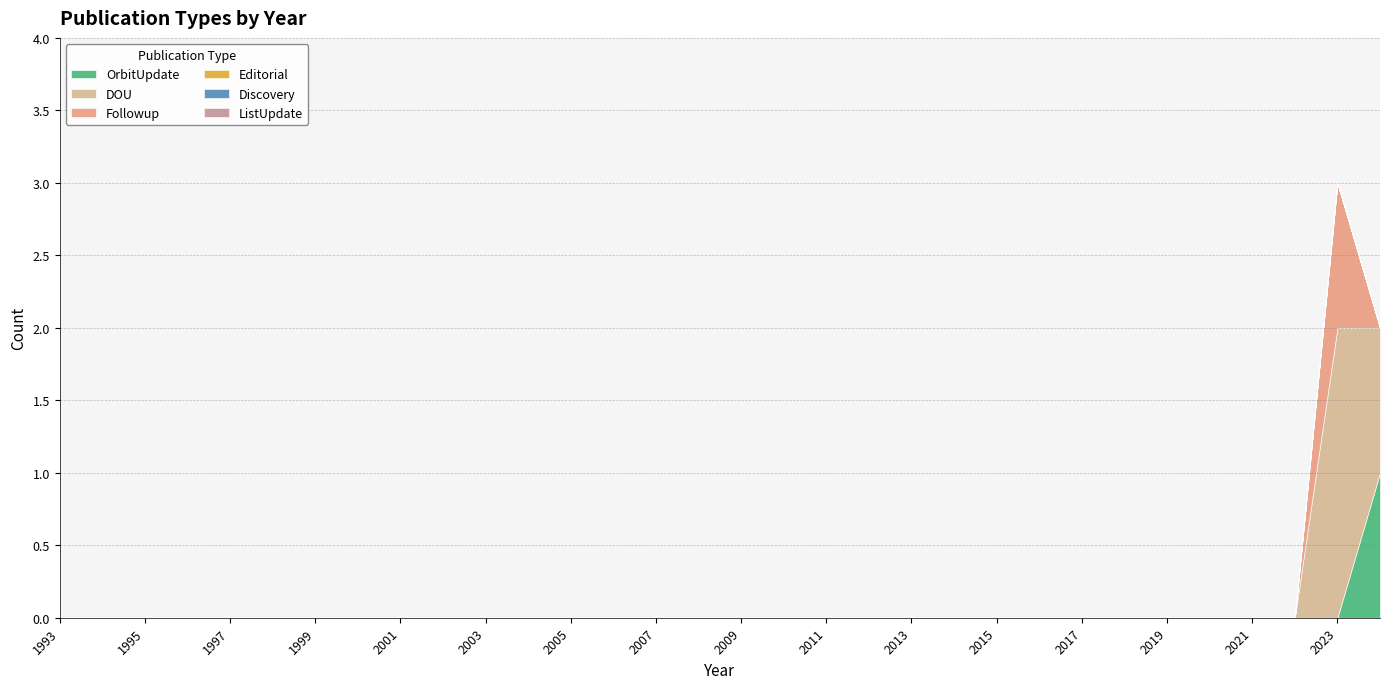

How many data points does each series have?

32